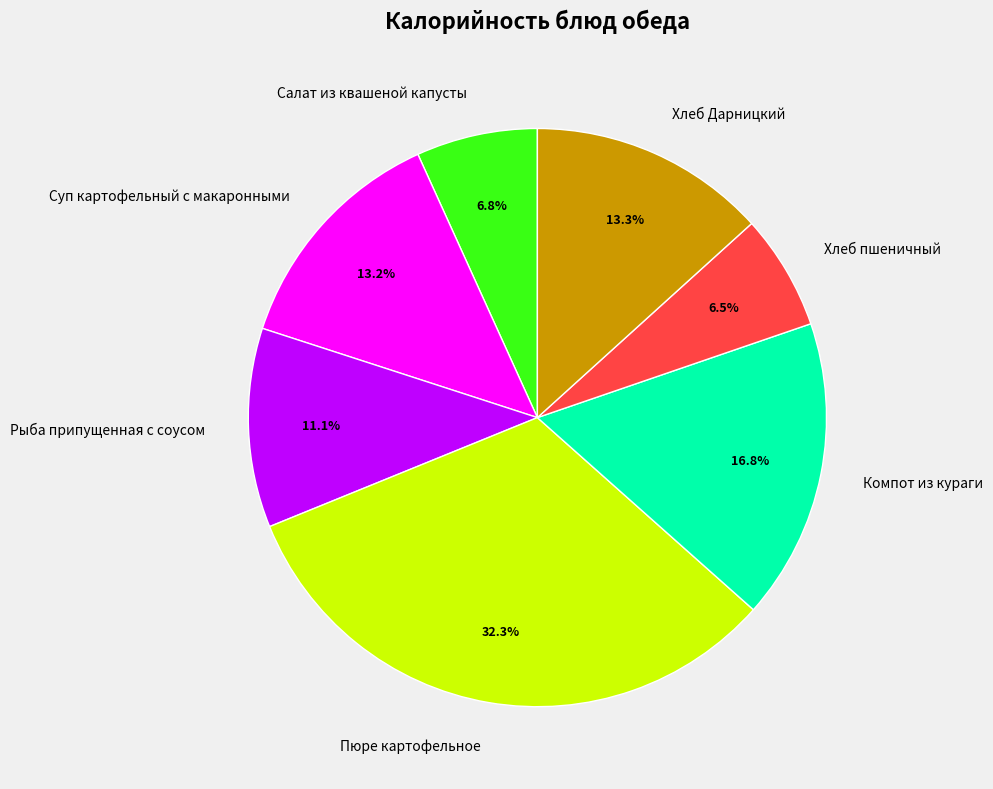

How much of the chart is everything except Хлеб Дарницкий?

86.7%